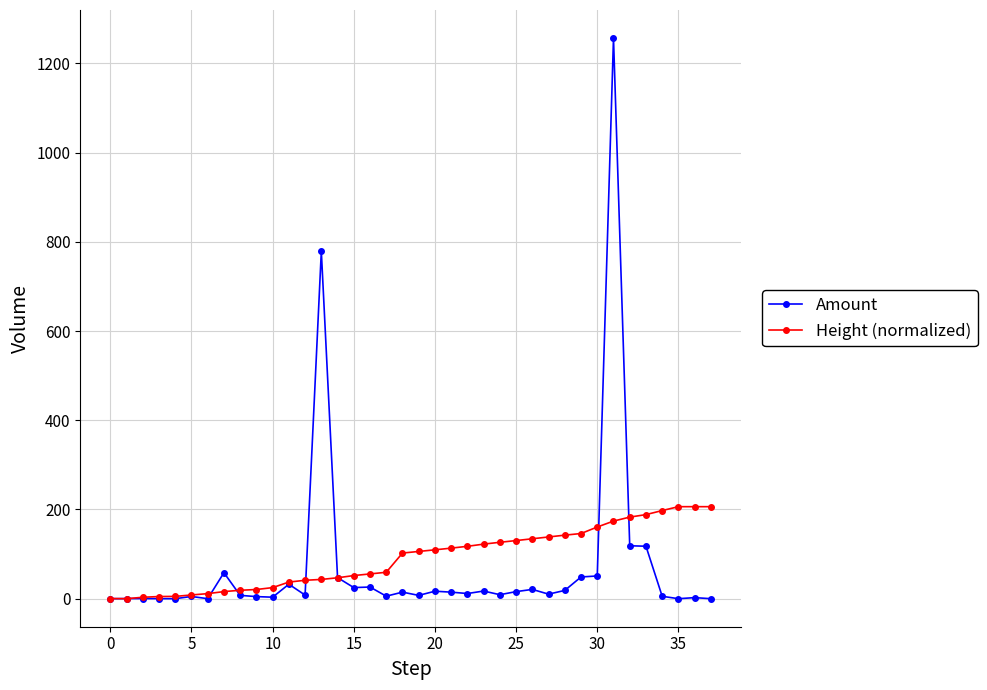

List the series in order of their peak value, highest first.

Amount, Height (normalized)